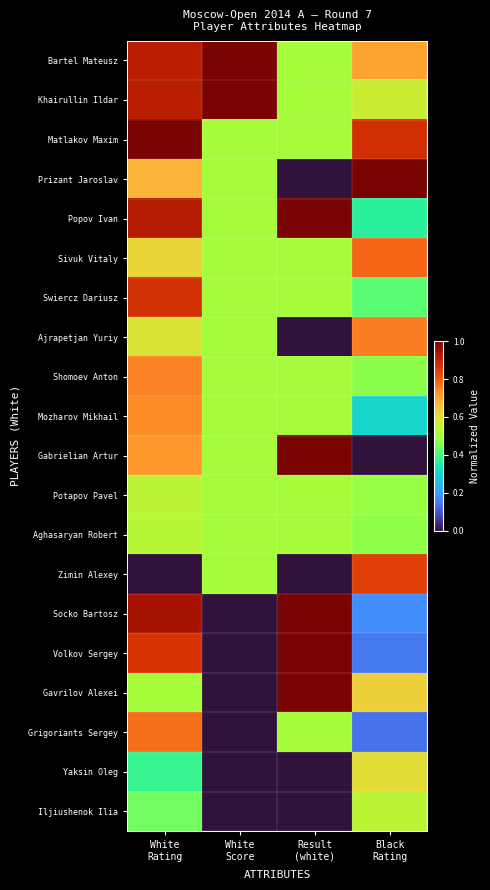

What is the difference between the highest and lowest values at Black
Rating?

1.0